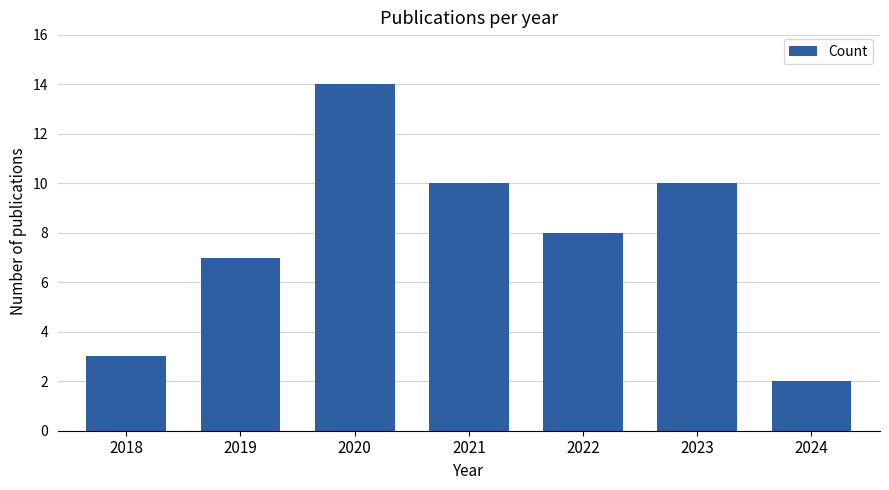

At which category does the chart reach its minimum across all series?

2024